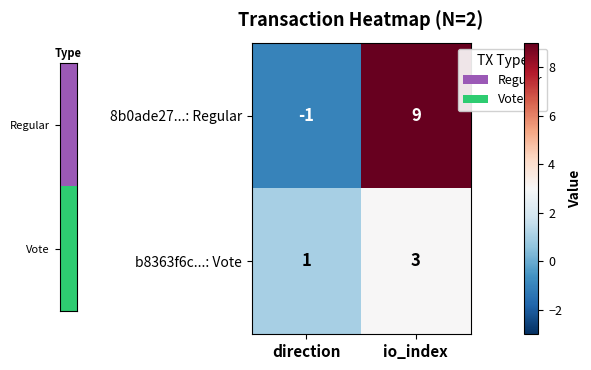

List the series in order of their peak value, lowest first.

b8363f6c...: Vote, 8b0ade27...: Regular